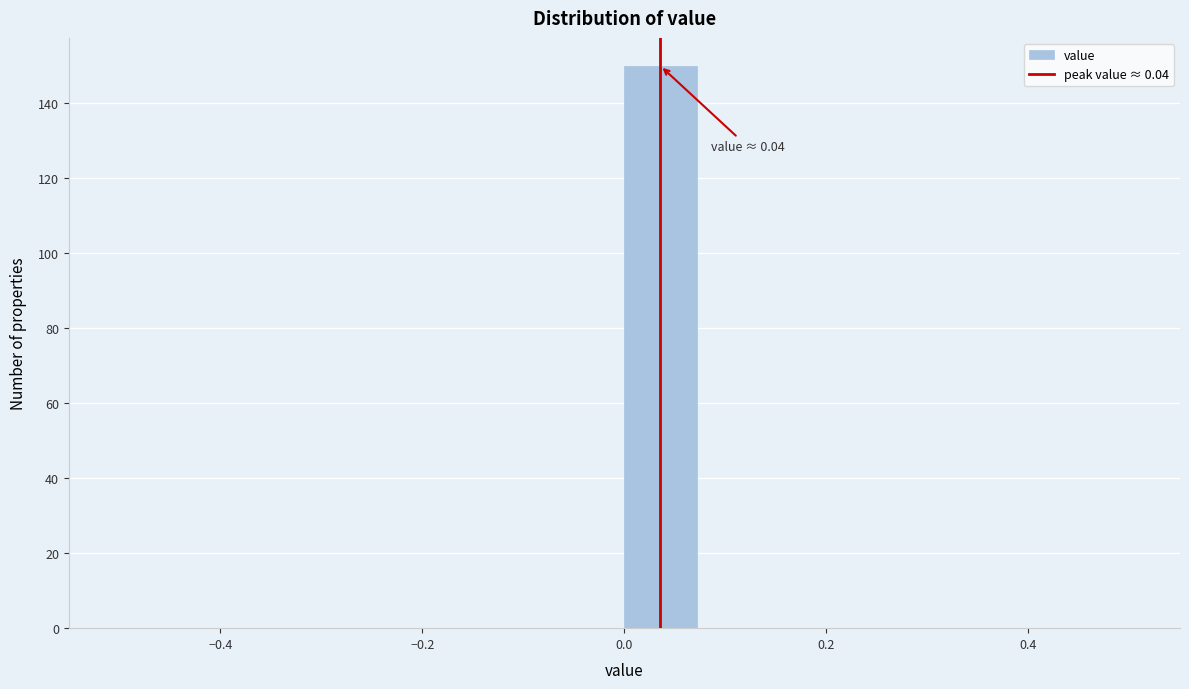

Read against the x-axis, roughly where is the centre of the tallest bar?

0.04